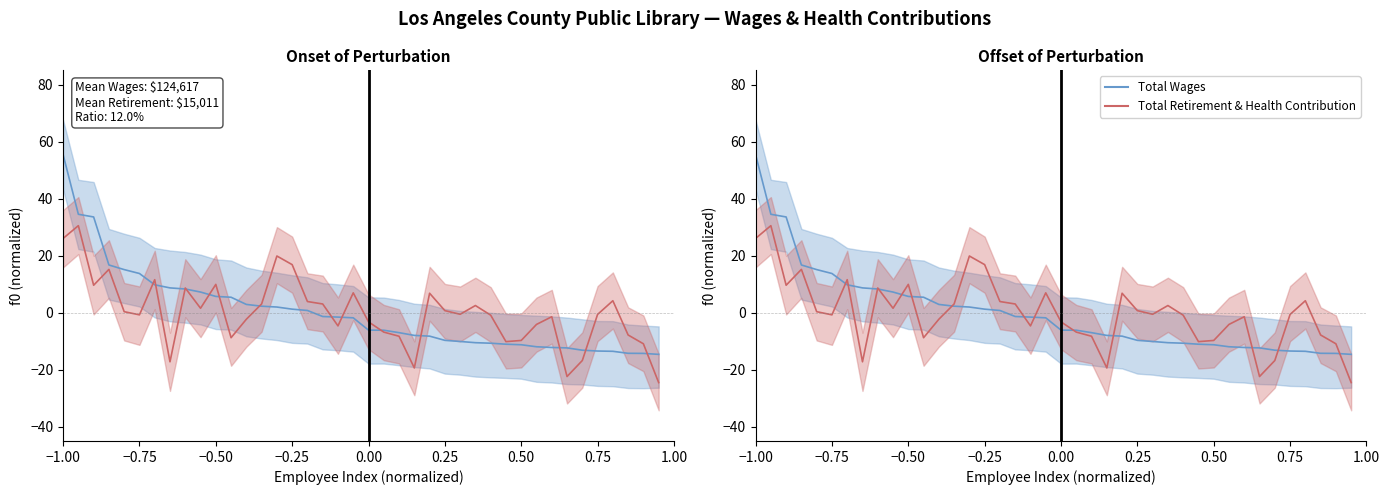

Reading left to right, what are all the values shown in this chart?

Total Wages (normalized): 55.4	34.5	33.6	16.7	15.1	13.7	9.8	8.7	8.3	7.2	5.7	5.4	2.9	2.3	2.0	1.2	0.8	-1.3	-1.6	-1.8	-6.1	-6.2	-7.0	-8.0	-8.2	-9.7	-10.1	-10.5	-10.7	-11.1	-11.2	-12.0	-12.2	-12.4	-13.2	-13.5	-13.5	-14.3	-14.3	-14.6
Total Retirement & Health Contribution (normalized): 26.0	30.5	9.6	15.2	0.3	-0.8	11.6	-17.2	8.7	1.5	9.9	-8.8	-2.3	3.1	19.9	16.8	3.9	3.0	-4.6	7.0	-3.2	-6.8	-8.3	-19.4	6.8	0.7	-0.6	2.5	-0.9	-10.2	-9.7	-4.1	-1.4	-22.4	-16.8	-0.6	4.2	-7.8	-10.9	-24.5